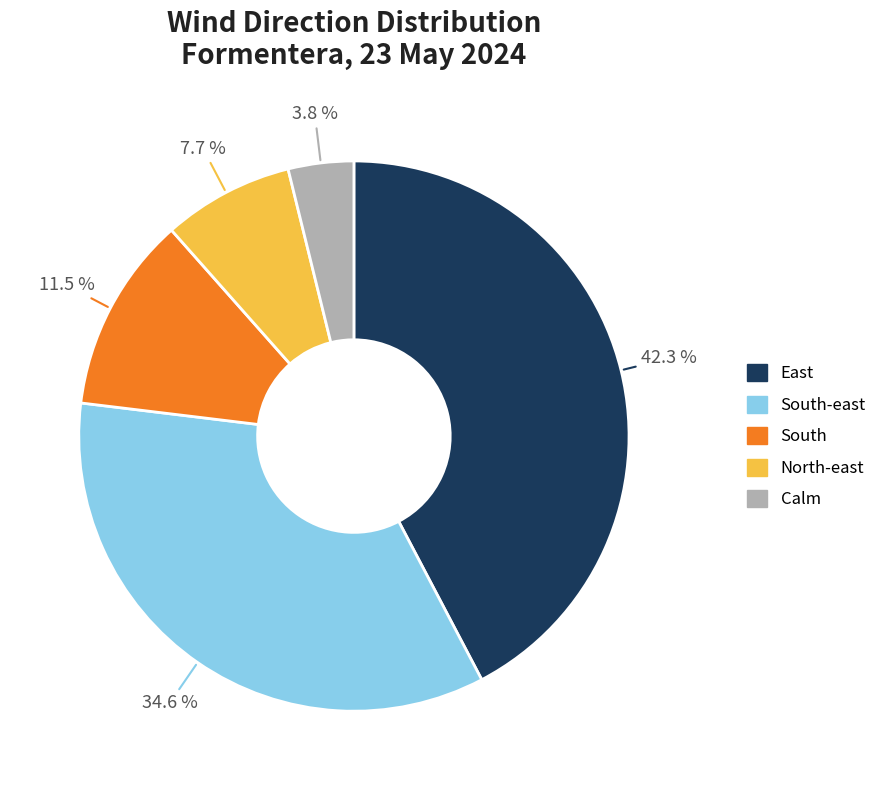

Does any single category account for the majority?

No